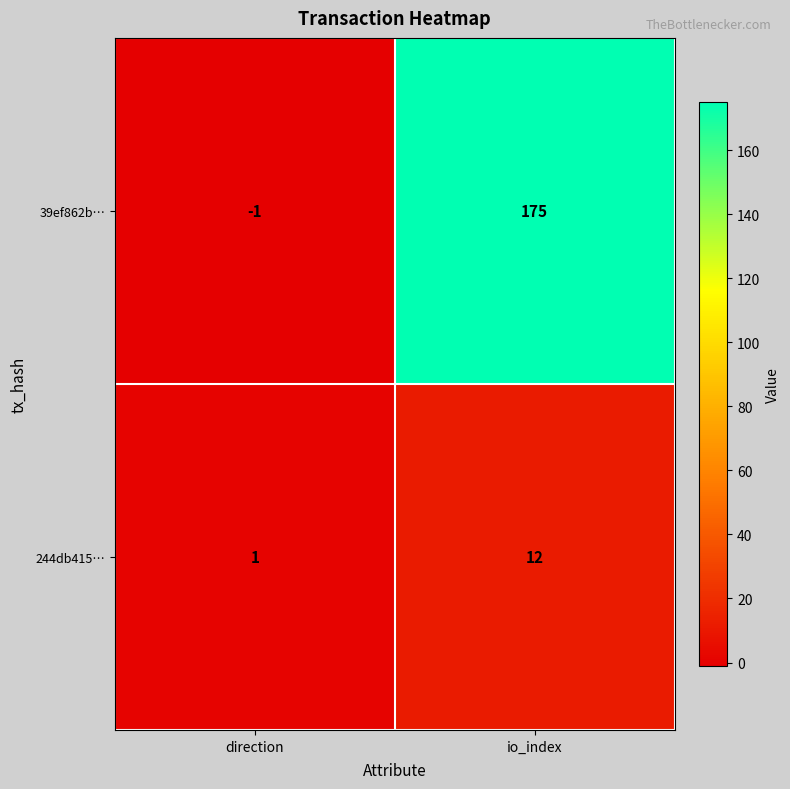

The 244db415… series shows 1 at direction. True or false?

True